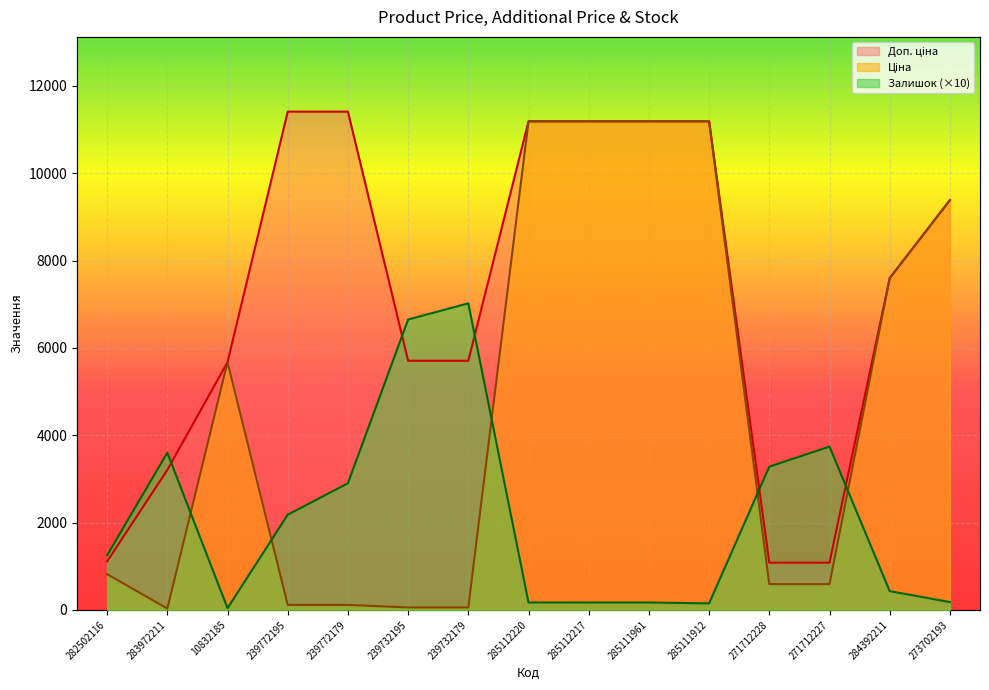

What is the total value across all series at 271712227?

5411.6